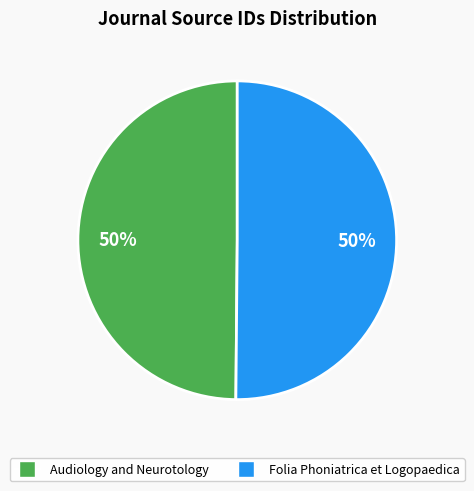

Is it true that Audiology and Neurotology is 50% of the pie?

True